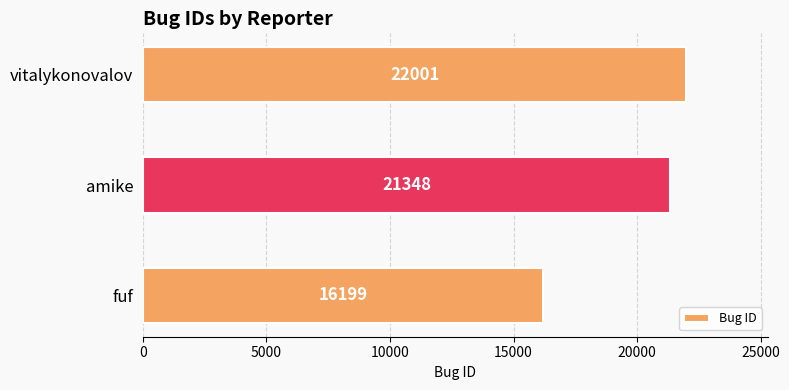

True or false: the data shows 16199 at fuf.

True